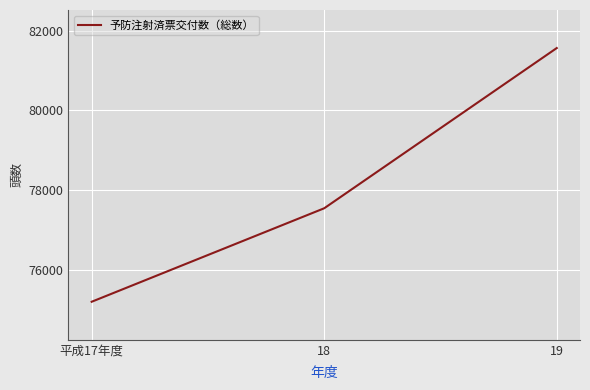

What is the average value?

78097